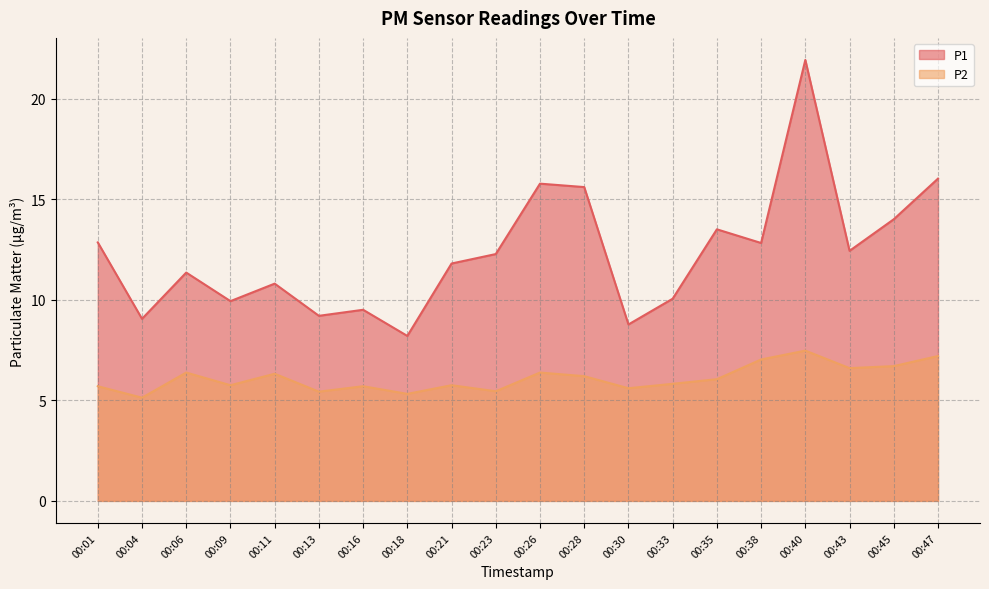

Is it true that P2 equals 6.3 at 00:11?

True